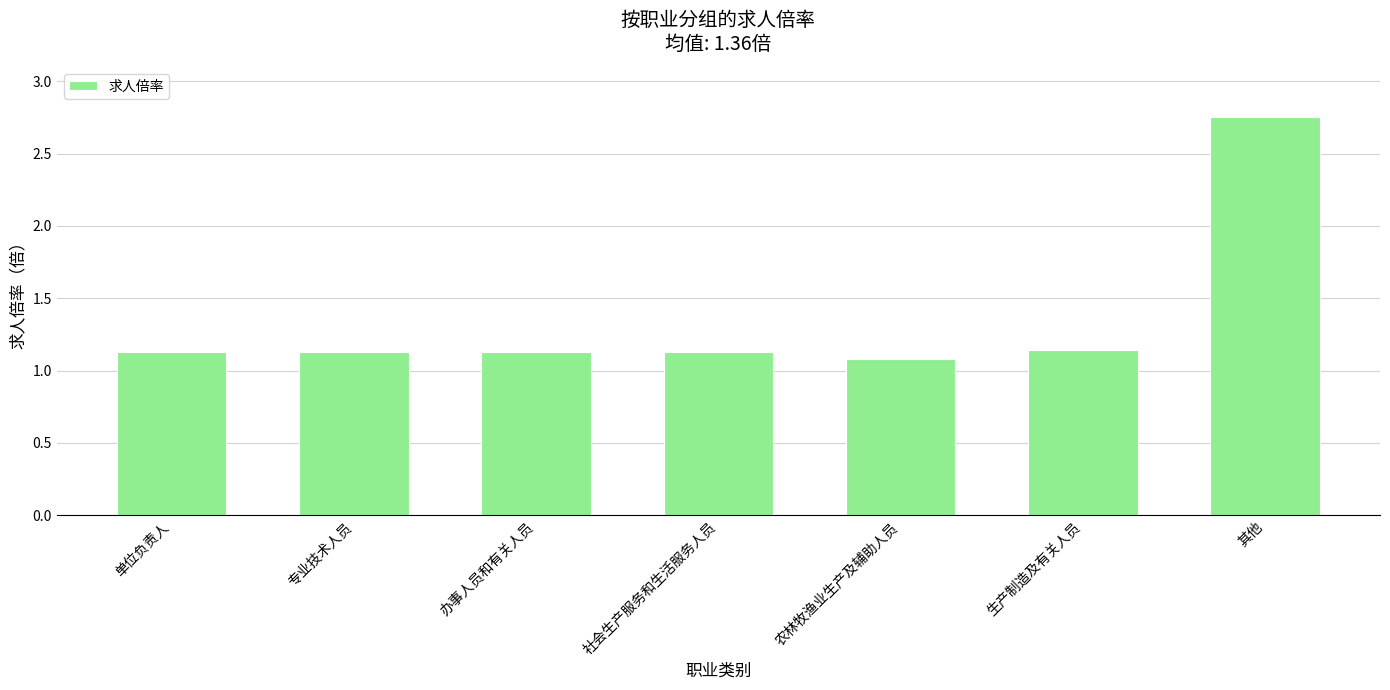

Which label corresponds to the smallest value in the chart?

农林牧渔业生产及辅助人员